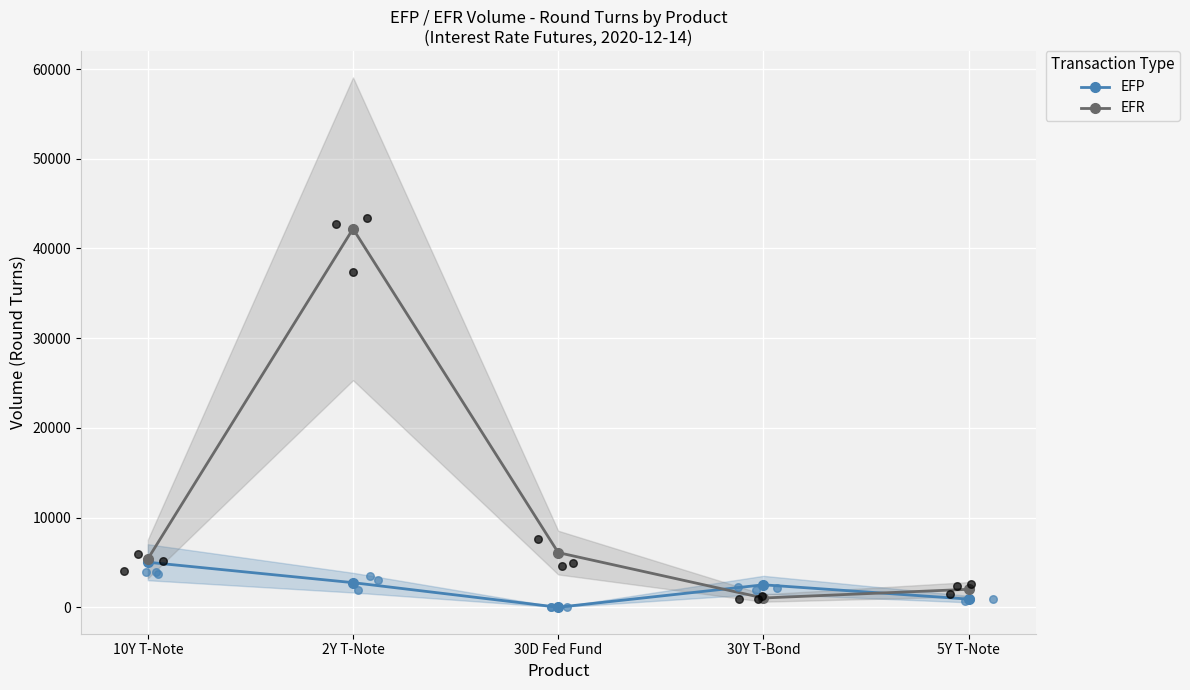

Is the value of EFR at 30Y T-Bond greater than the value of EFP at 5Y T-Note?

Yes